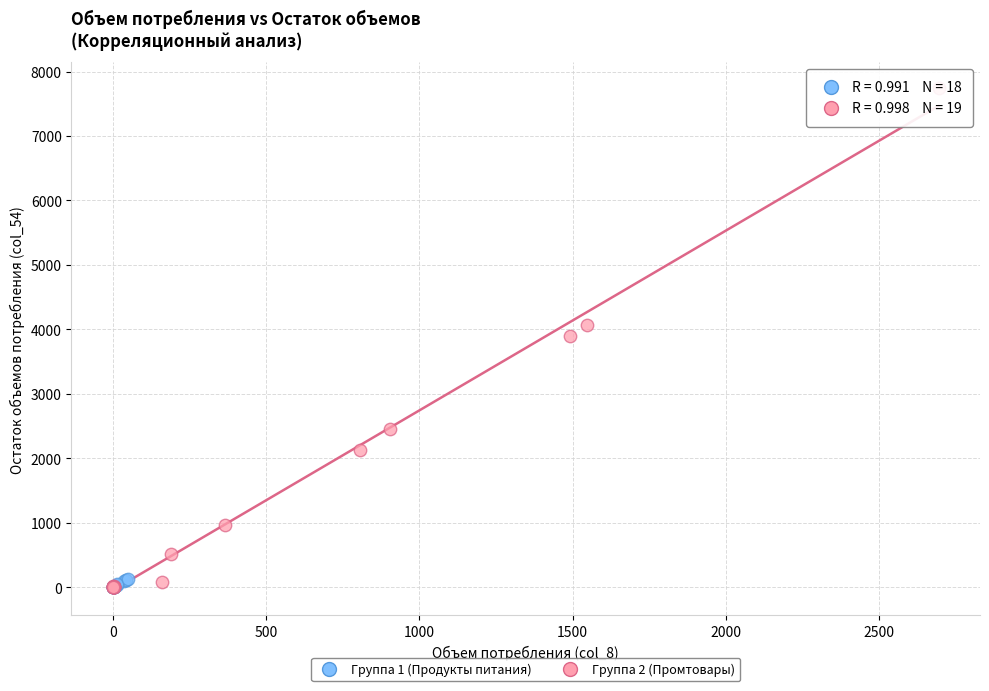

Which series has the largest Y range (max minus min)?

Группа 2 (Промтовары)